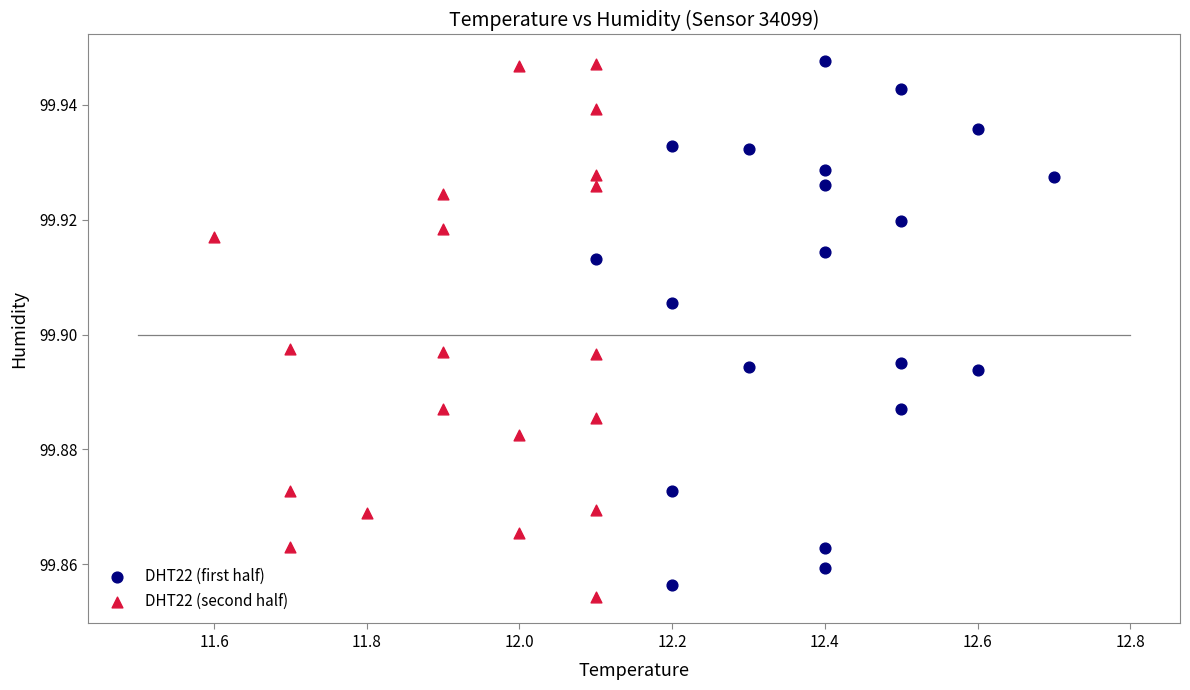

Which series contains the lowest Y value?

DHT22 (second half)